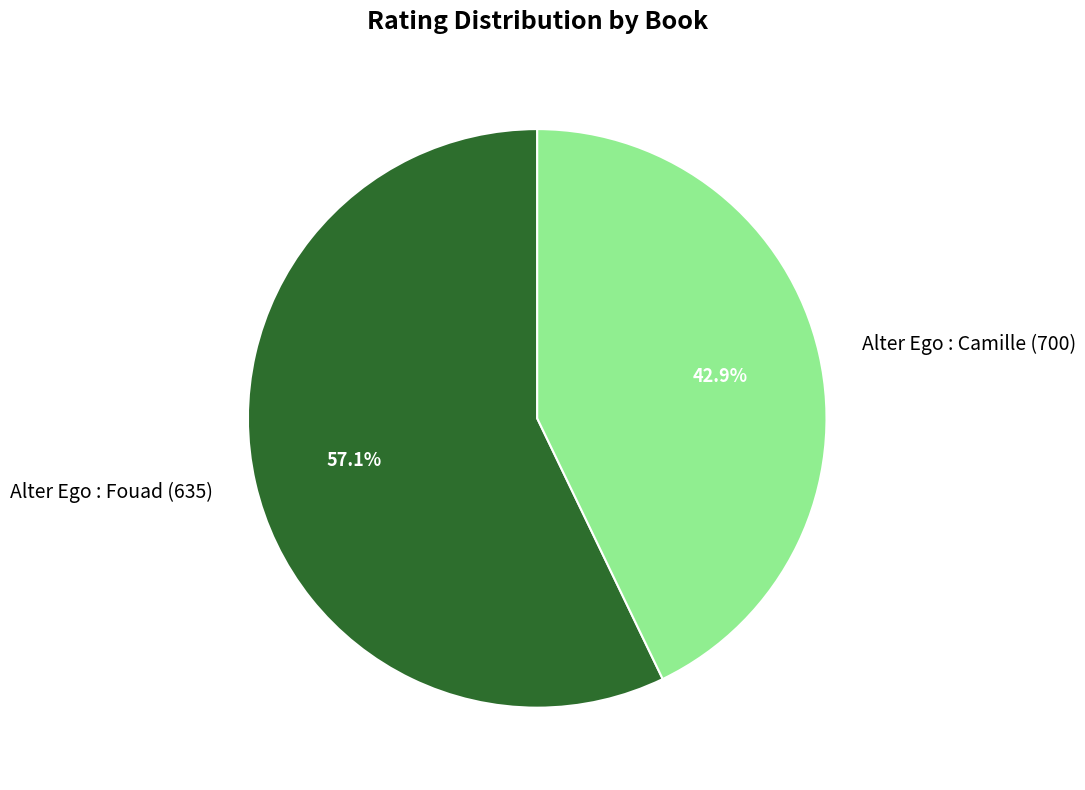

How much of the chart is everything except Alter Ego : Fouad (635)?

42.9%